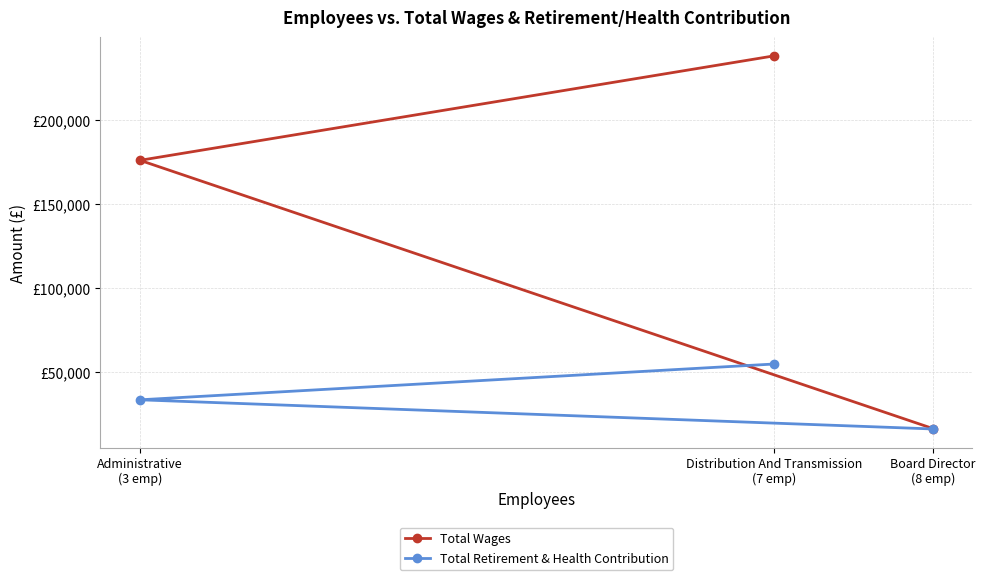

List the series in order of their overall mean, lowest first.

Total Retirement & Health Contribution, Total Wages